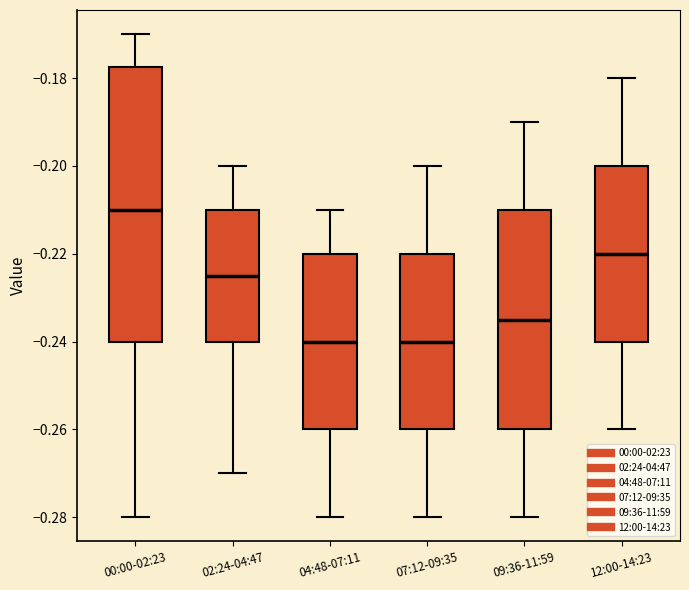

Reading left to right, transcribe this box plot: for each box, give where its median line is, the range the box spans, and where its two whiskers end, as read against the y-axis. The values are not printed on the chart, so give them approximately, as read against the axis.

00:00-02:23: median -0.210, box -0.240 to -0.178, whiskers -0.280 to -0.170
02:24-04:47: median -0.224, box -0.240 to -0.210, whiskers -0.270 to -0.200
04:48-07:11: median -0.240, box -0.260 to -0.220, whiskers -0.280 to -0.210
07:12-09:35: median -0.240, box -0.260 to -0.220, whiskers -0.280 to -0.200
09:36-11:59: median -0.234, box -0.260 to -0.210, whiskers -0.280 to -0.190
12:00-14:23: median -0.220, box -0.240 to -0.200, whiskers -0.260 to -0.180